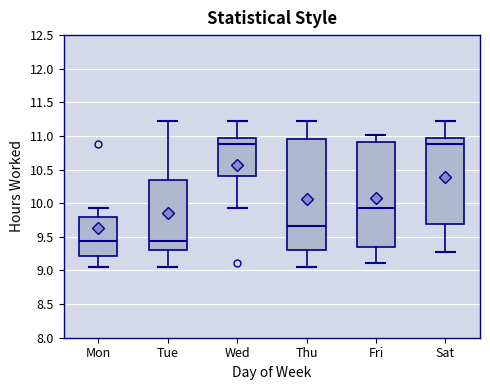

Reading left to right, read every box against the y-axis: the position of its median line, the range the box covers, and the ends of its whiskers. The values are not printed on the chart, so give them approximately, as read against the axis.

Mon: median 9.45, box 9.20 to 9.80, whiskers 9.05 to 9.95
Tue: median 9.45, box 9.30 to 10.35, whiskers 9.05 to 11.25
Wed: median 10.90, box 10.40 to 10.95, whiskers 9.95 to 11.25
Thu: median 9.65, box 9.30 to 10.95, whiskers 9.05 to 11.25
Fri: median 9.95, box 9.35 to 10.90, whiskers 9.10 to 11.00
Sat: median 10.90, box 9.70 to 10.95, whiskers 9.25 to 11.25